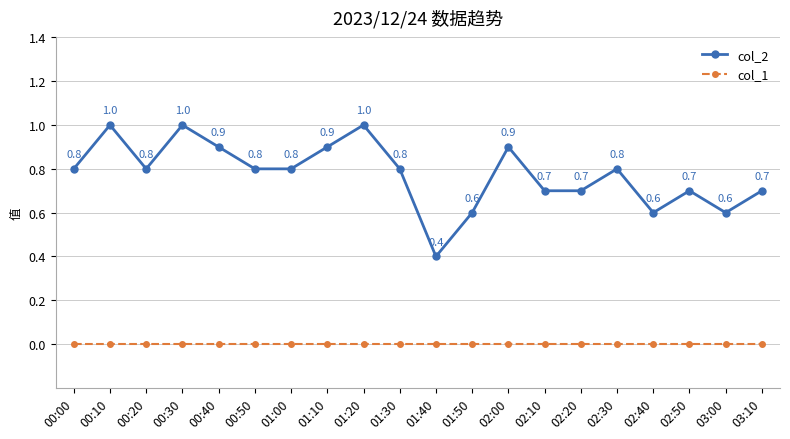

Which series has the widest spread of values?

col_2